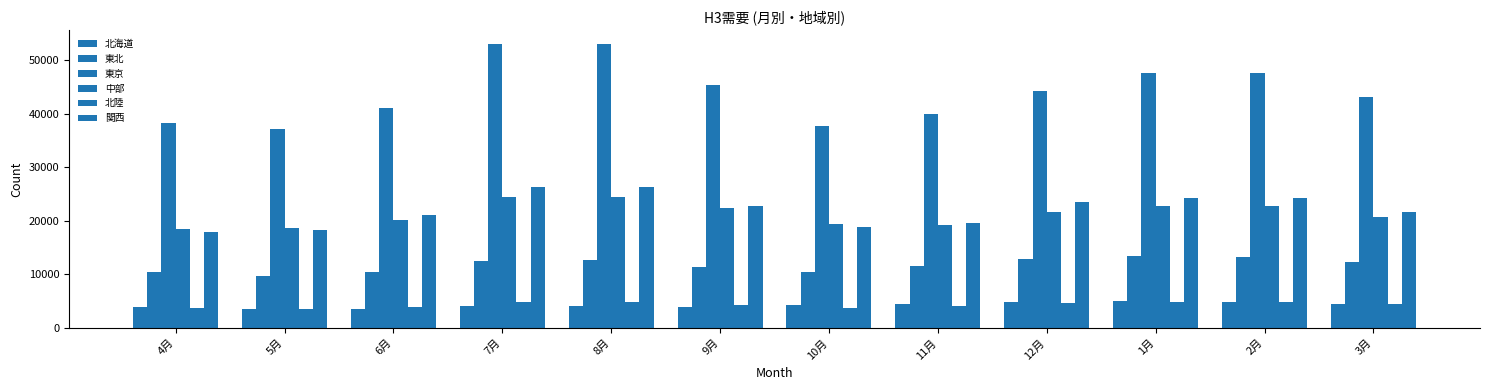

Are the bars horizontal?

No